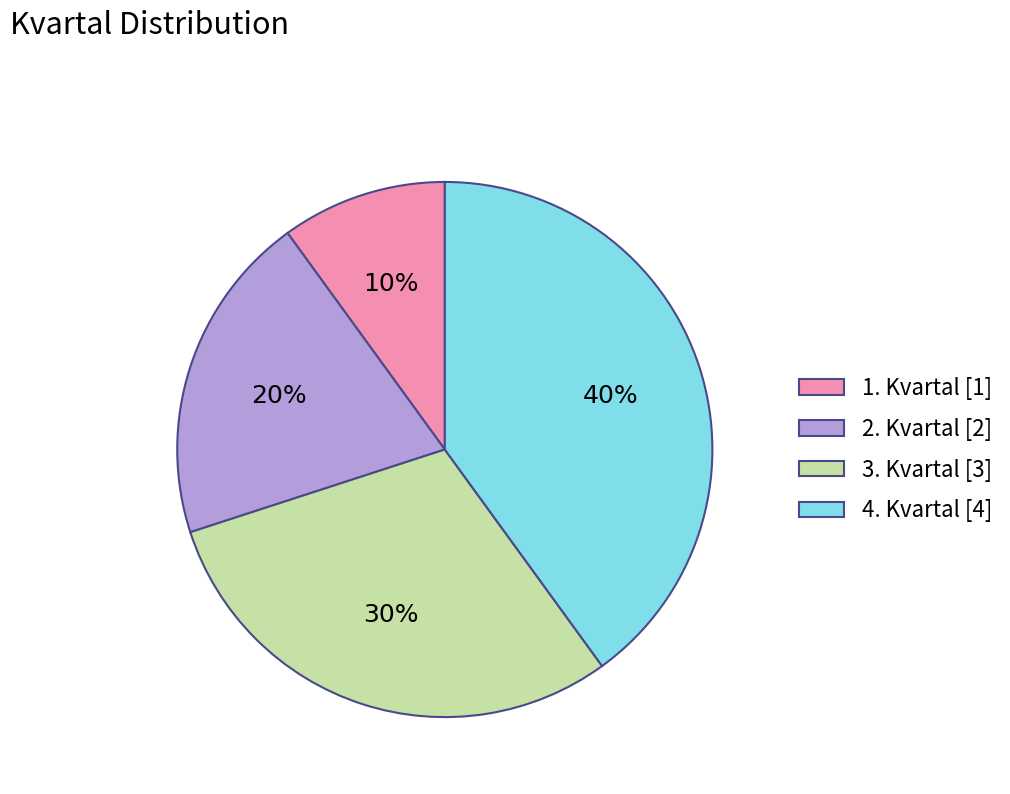

To the nearest percent, what is the average slice percentage?

25%